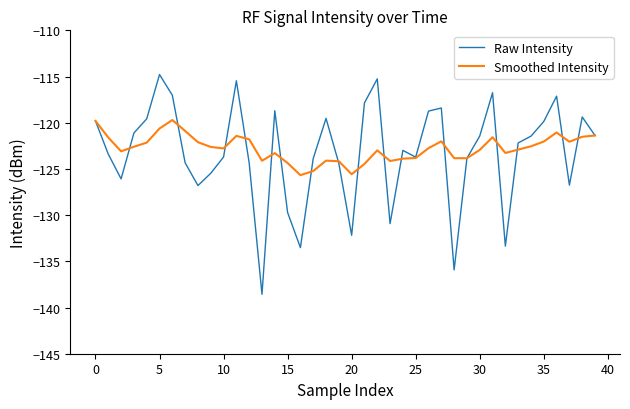

What is the minimum value for Raw Intensity?

-138.6